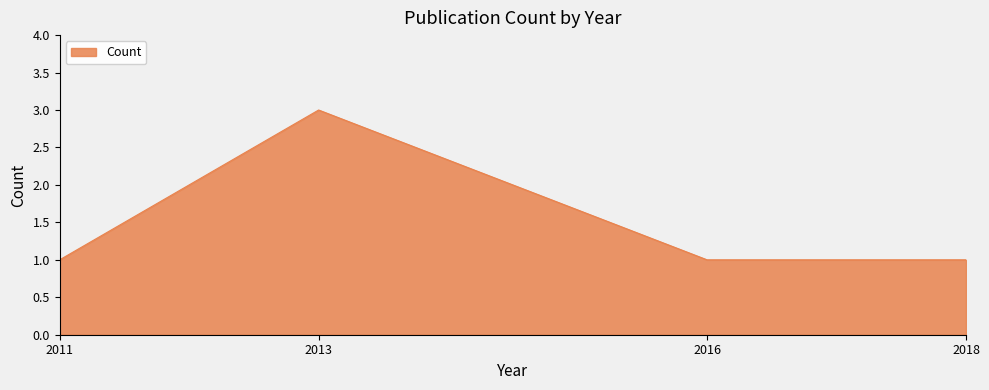

The value at 2016 is 1. True or false?

True